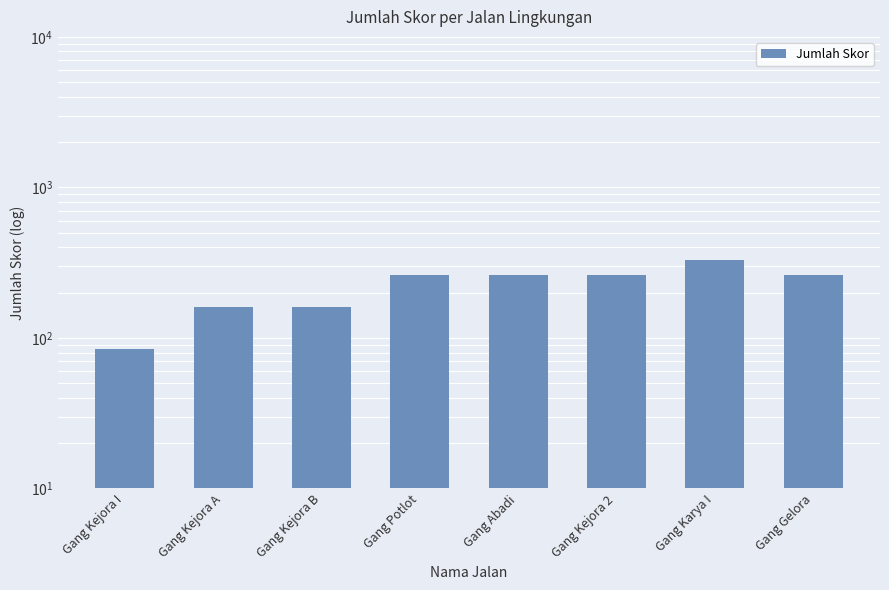

Reading left to right, extract all data points from this chart.

85	160	160	260	260	260	330	260